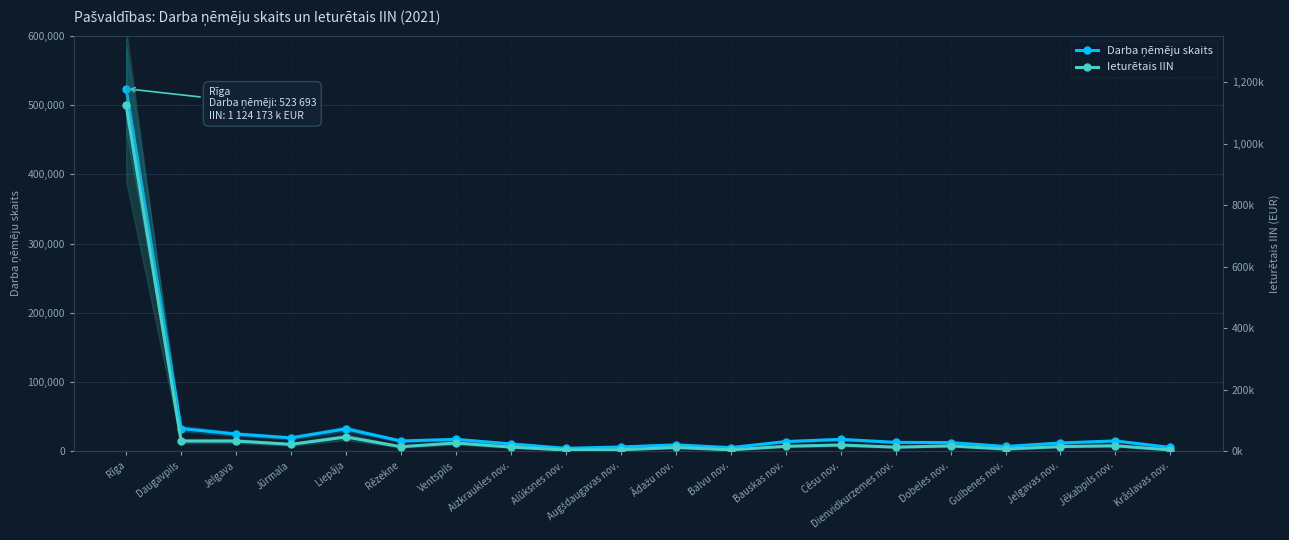

Reading left to right, what are all the values shown in this chart?

Darba ņēmēju skaits: 523693.0	32784.0	24731.0	19295.0	32294.0	14765.0	17113.0	10532.0	4204.0	6158.0	9155.0	5196.0	13938.0	17129.0	12775.0	12449.0	6891.0	11910.0	14866.0	5417.0
Ieturētais IIN: 1124173.1	33120.8	33062.2	22382.2	46197.5	14733.6	26724.9	13516.5	3865.8	4647.7	12287.3	4509.6	16015.5	20236.5	13294.1	17381.5	7002.5	15118.1	17794.9	4213.3